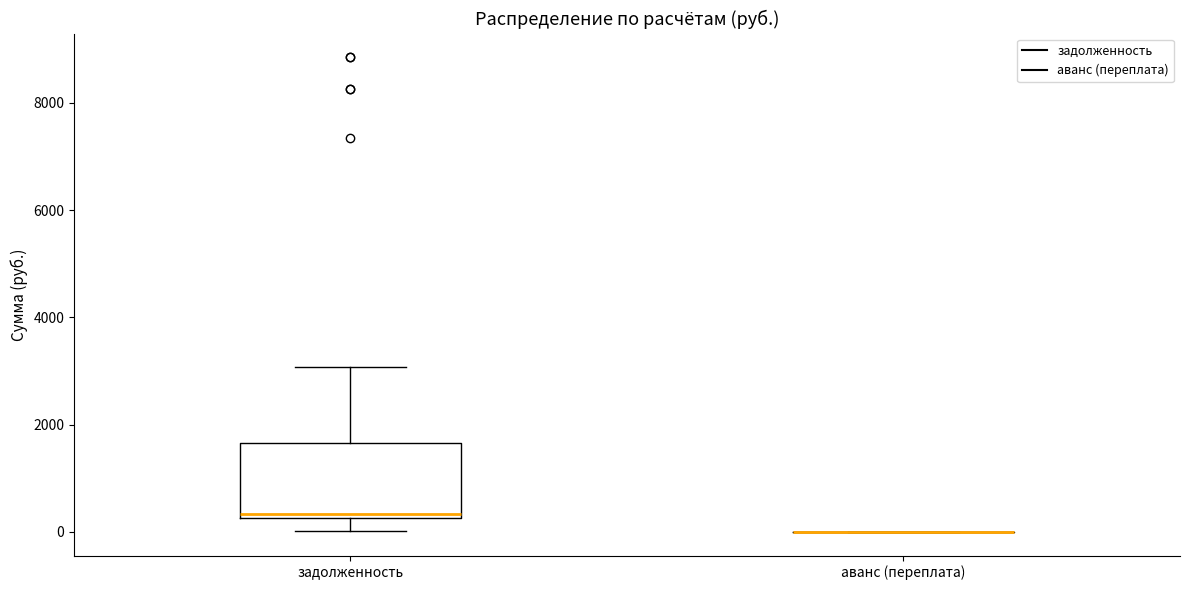

Reading left to right, transcribe this box plot: for each box, give where its median line is, the range the box spans, and where its two whiskers end, as read against the y-axis. The values are not printed on the chart, so give them approximately, as read against the axis.

задолженность: median 400, box 200 to 1600, whiskers 0 to 3000
аванс (переплата): box collapsed to a line at 0, whiskers 0 to 0